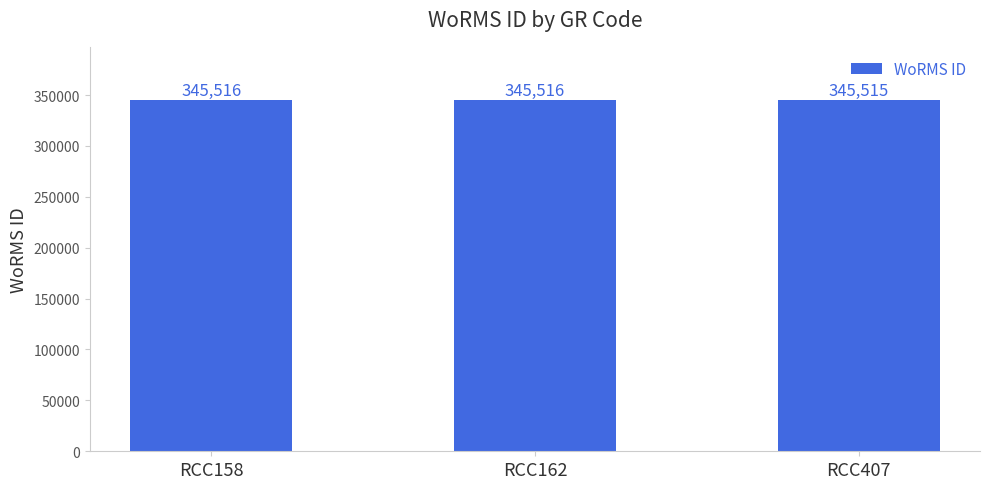

What is the difference between the values at RCC407 and RCC158?

1